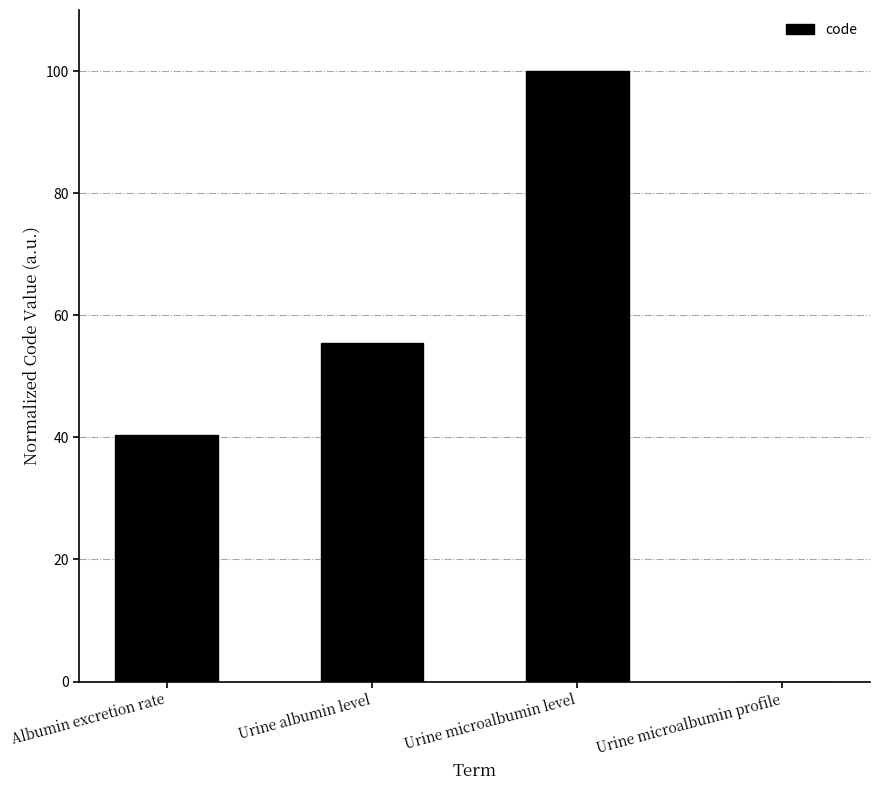

What is the maximum value shown in the chart?

100.0